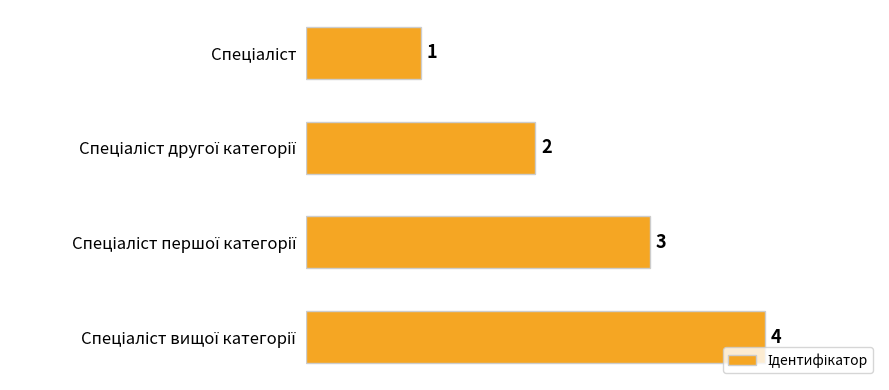

Count the values in the range 2 to 4.

3